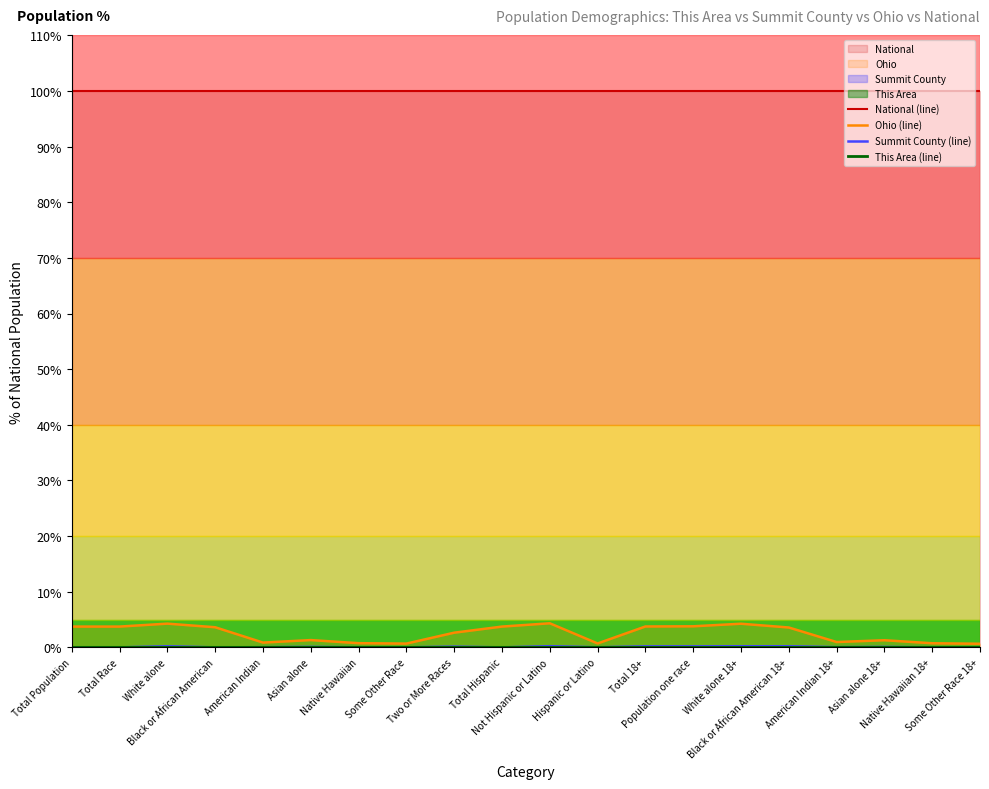

At Total 18+, list the series in order from smallest to largest.

This Area (line), Summit County (line), Ohio (line), National (line)